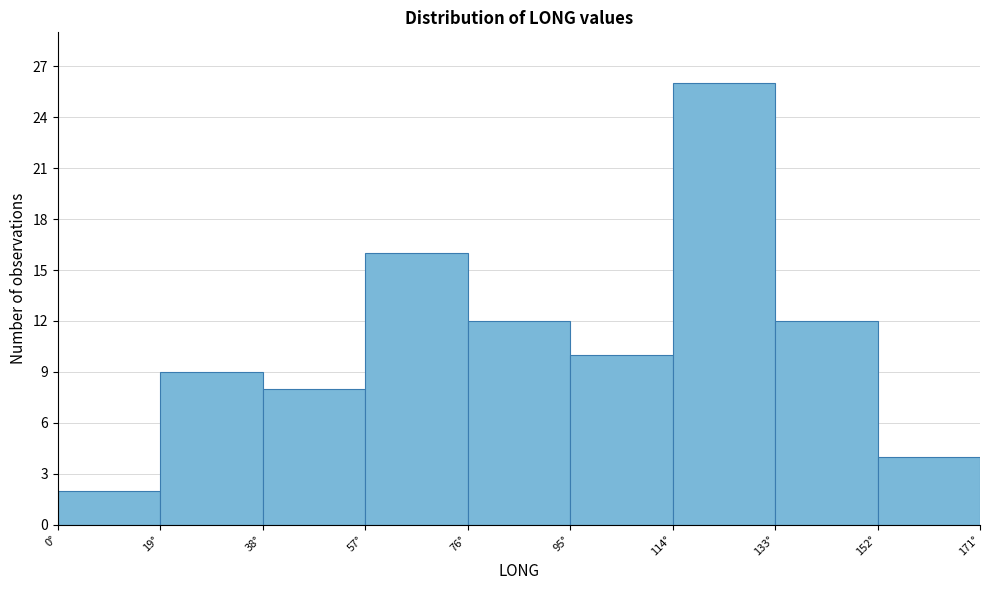

Over which range of the x-axis is the bar tallest?

114 to 133